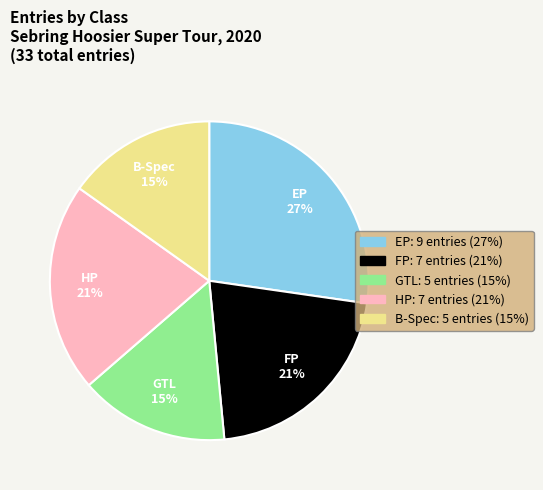

What is the ratio of the value at HP to the value at EP?

0.8